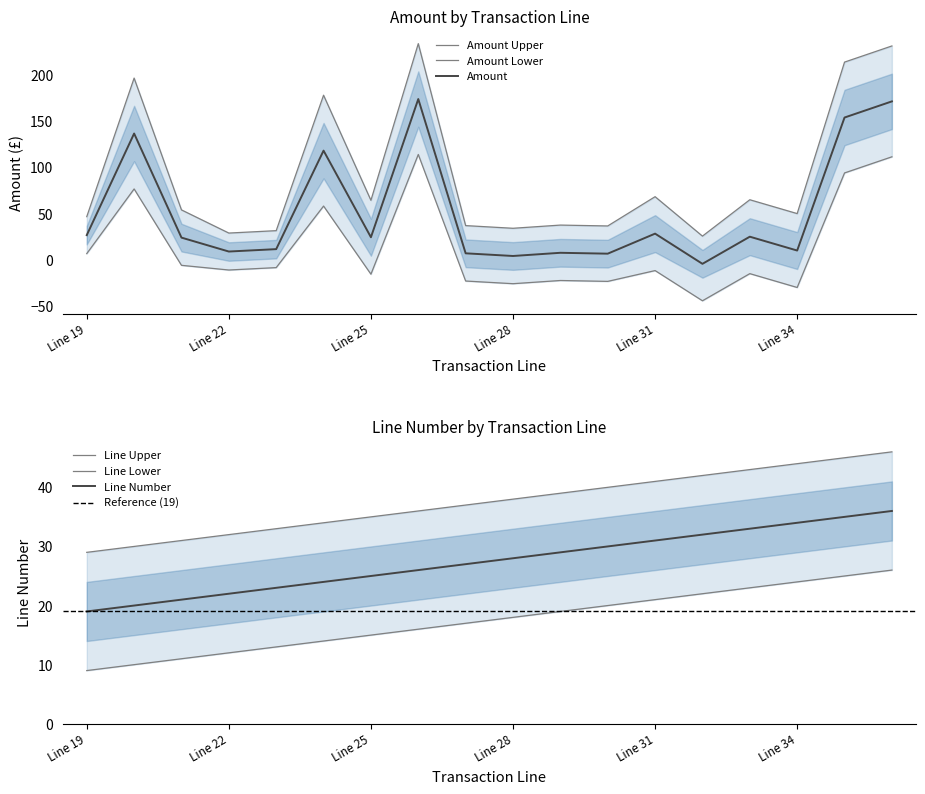

What is the difference between the second highest and second lowest values in the Amount Upper series?

202.6